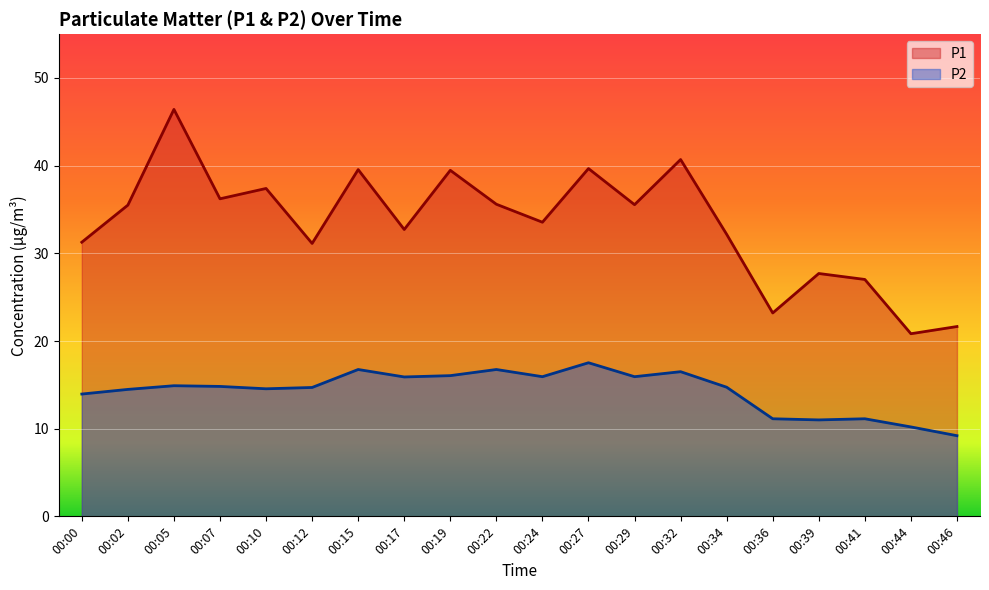

At which label does P1 first exceed 35?

00:02